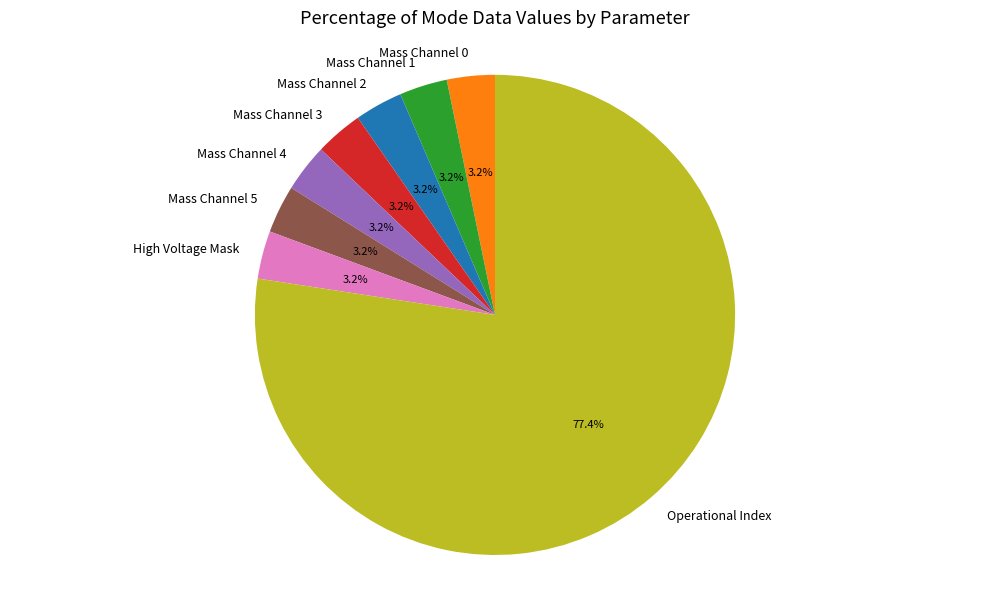

Which slice represents more than half of the pie?

Operational Index